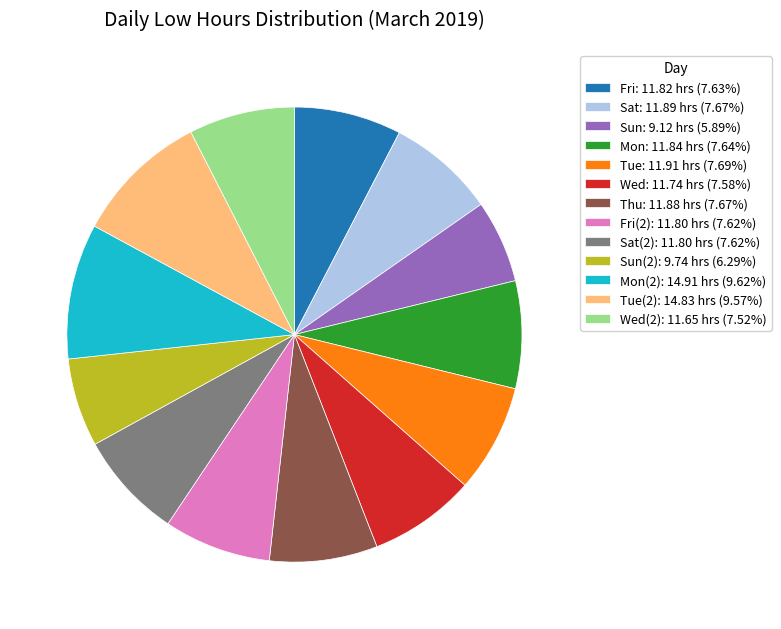

Is Sat(2): 11.80 hrs (7.62%) the majority of the pie?

No